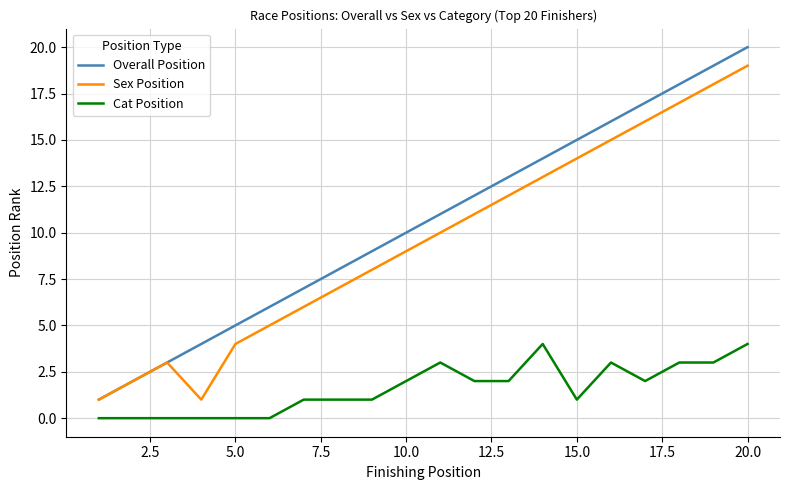

True or false: Overall Position has more than 1 points higher than both neighbors.

False